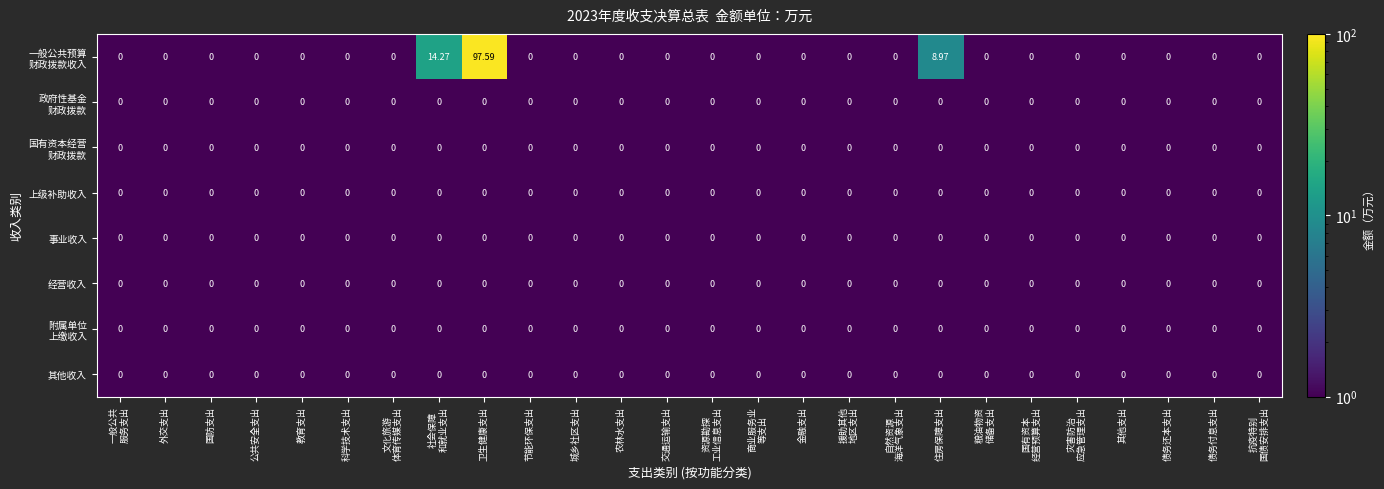

At which category is the sum across all series the highest?

卫生健康支出